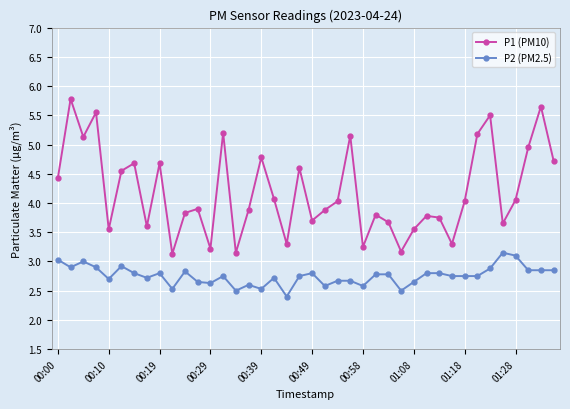

What is the average value of the P2 (PM2.5) series?

2.8